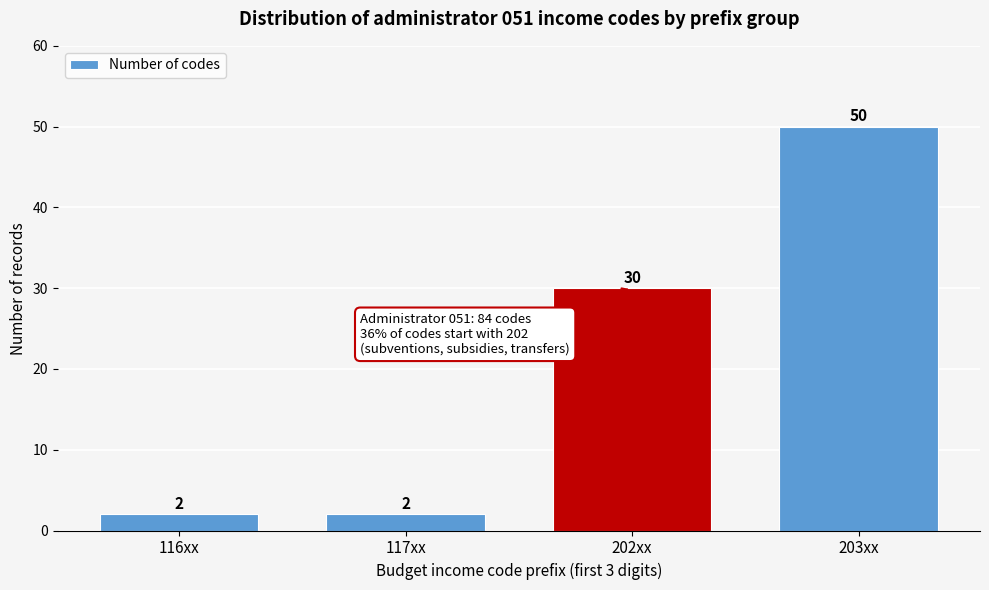

Reading left to right, extract all data points from this chart.

116xx=2	117xx=2	202xx=30	203xx=50